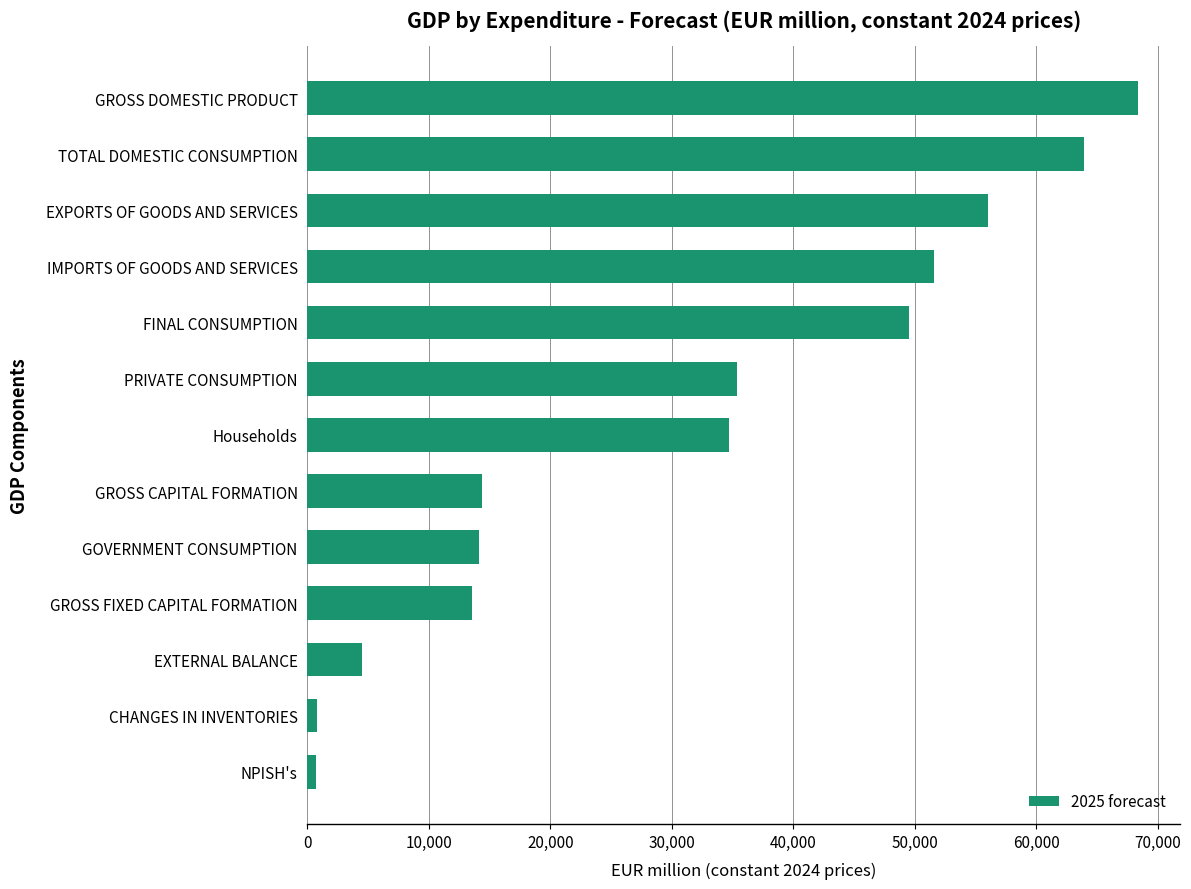

What is the sum of all values?

407524.0